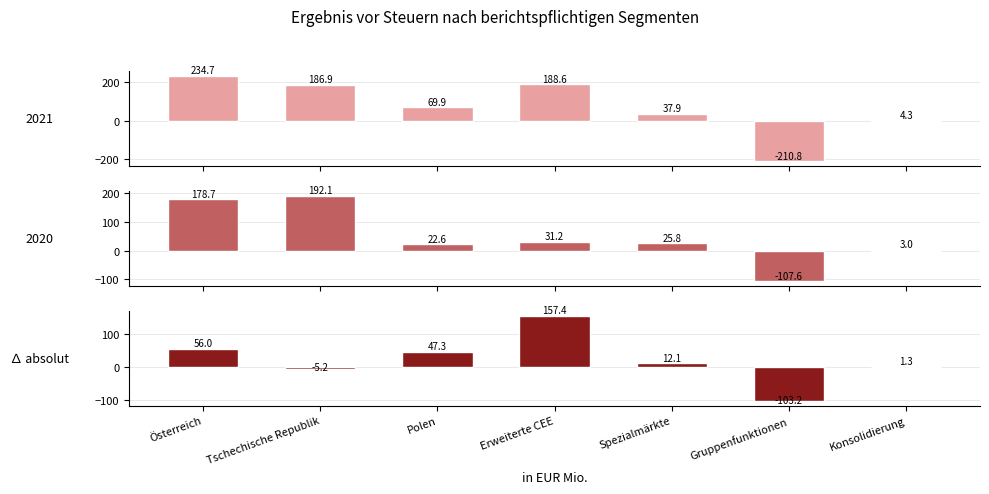

Does the chart contain any negative values?

Yes